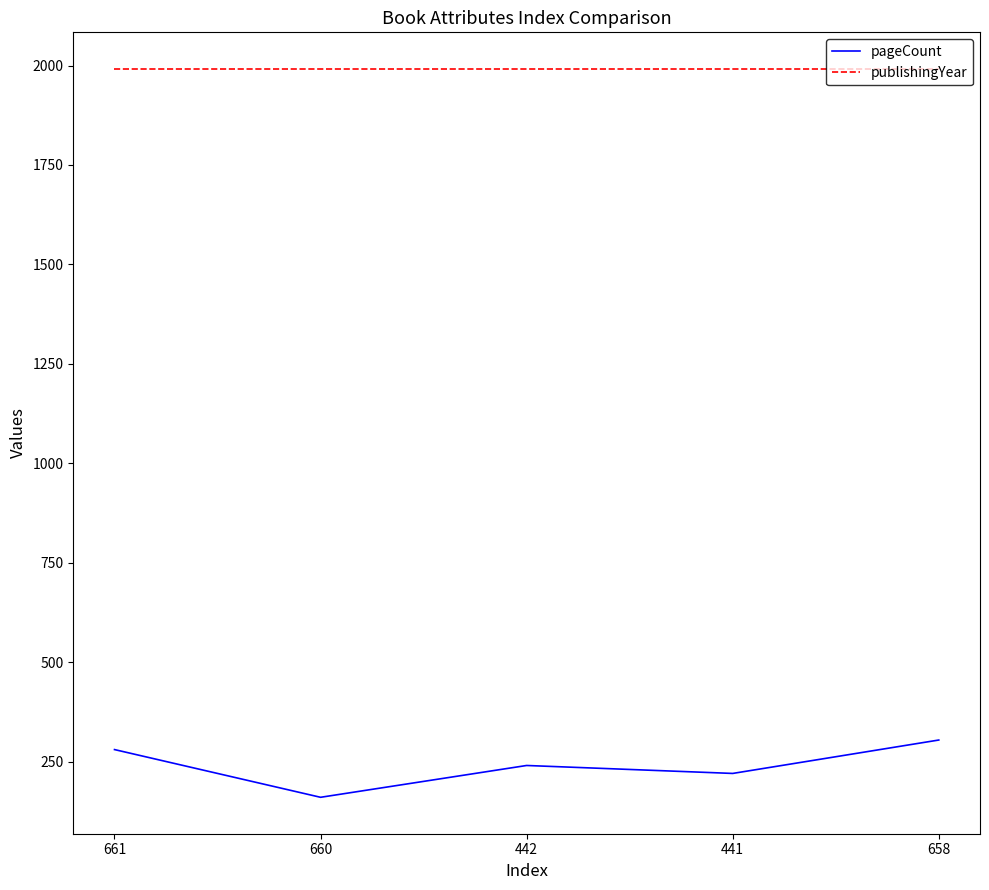

How many lines are shown in the chart?

2